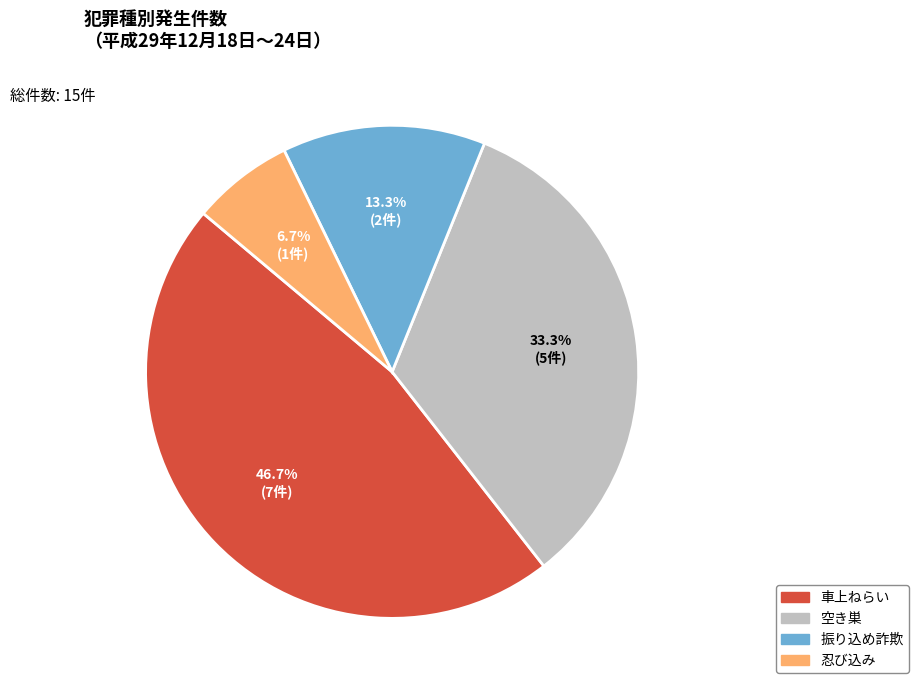

The 車上ねらい slice represents 55% of the pie. True or false?

False